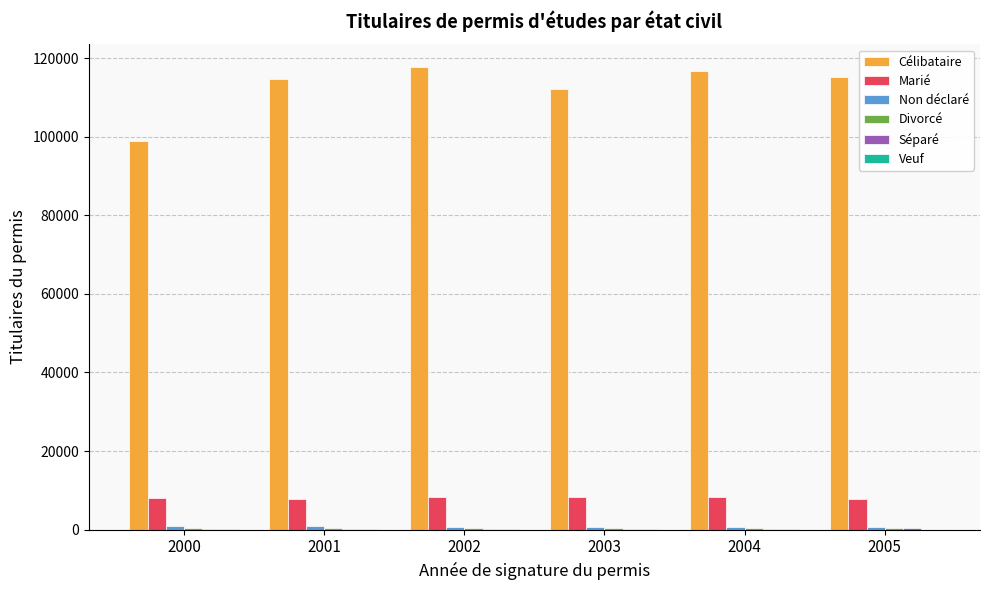

Which series has the largest total across all categories?

Célibataire